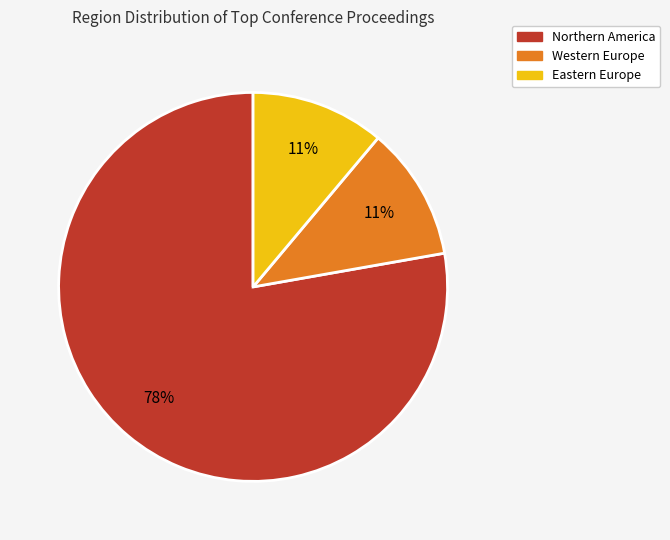

Which category has the biggest portion of the pie?

Northern America